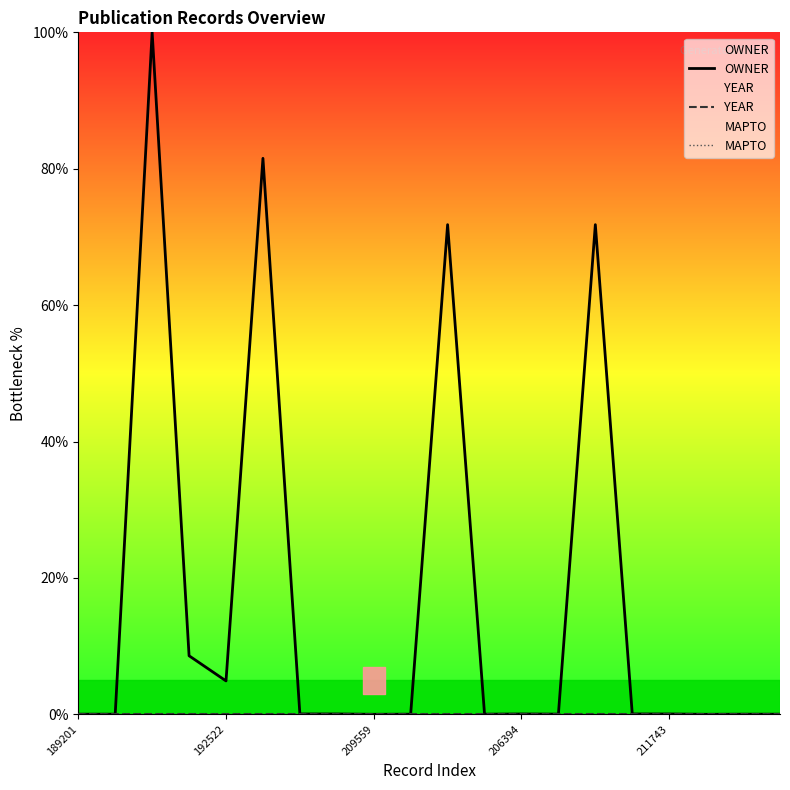

What is the label of the 7th point from the left?

6